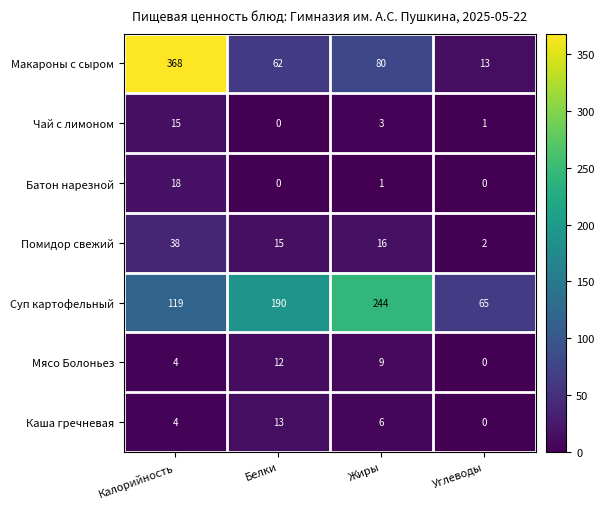

Which series has the largest total across all categories?

Суп картофельный